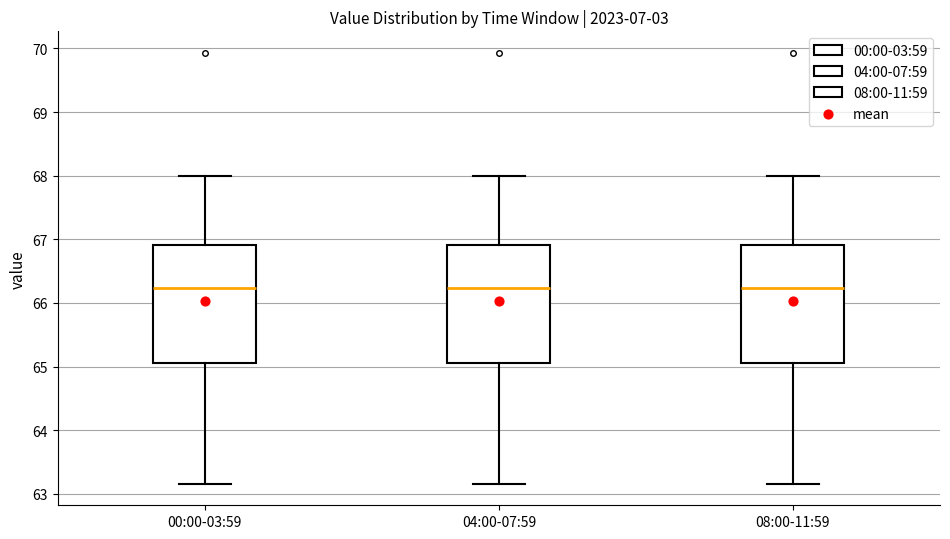

Reading left to right, read every box against the y-axis: the position of its median line, the range the box covers, and the ends of its whiskers. The values are not printed on the chart, so give them approximately, as read against the axis.

00:00-03:59: median 66.2, box 65.1 to 66.9, whiskers 63.2 to 68.0
04:00-07:59: median 66.2, box 65.1 to 66.9, whiskers 63.2 to 68.0
08:00-11:59: median 66.2, box 65.1 to 66.9, whiskers 63.2 to 68.0